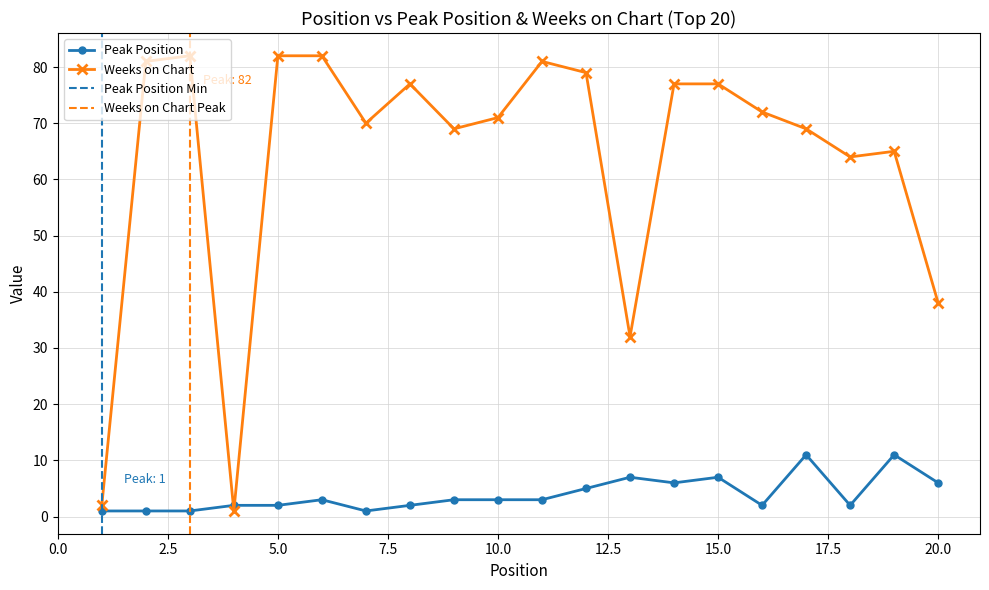

Rank the categories by Weeks on Chart value from highest to lowest.

3, 5, 6, 2, 11, 12, 8, 14, 15, 16, 10, 7, 9, 17, 19, 18, 20, 13, 1, 4